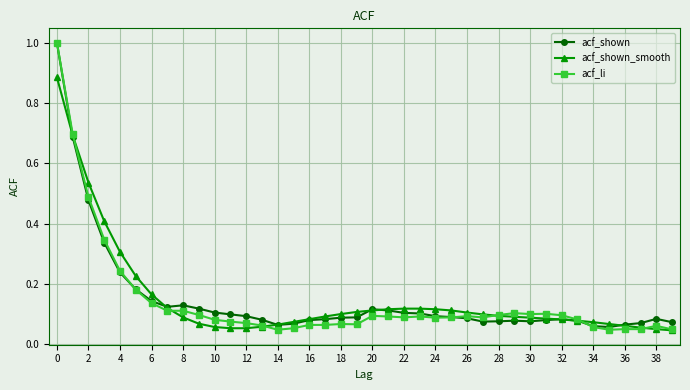

How many series are shown in this chart?

3